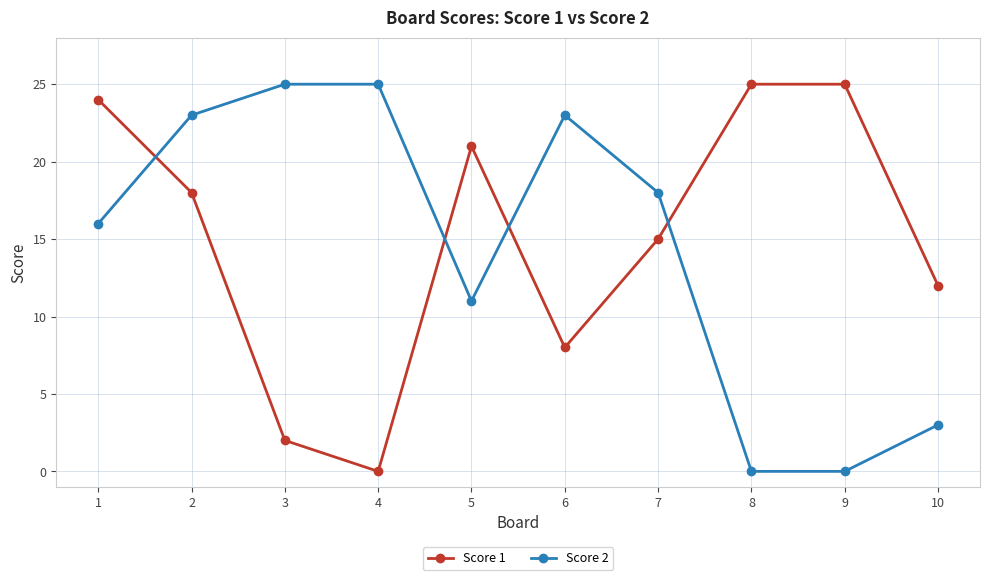

True or false: Score 2 has more than 0 interior local peaks.

True